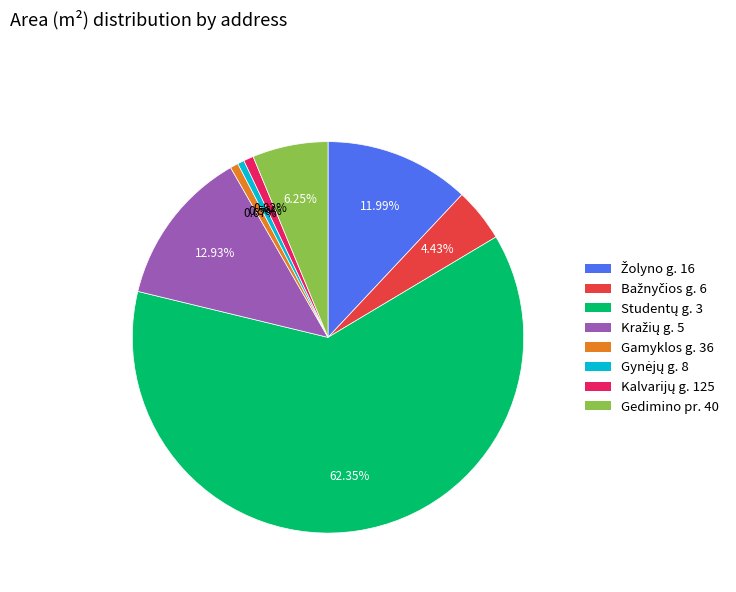

Is there any slice that represents more than half of the pie?

Yes